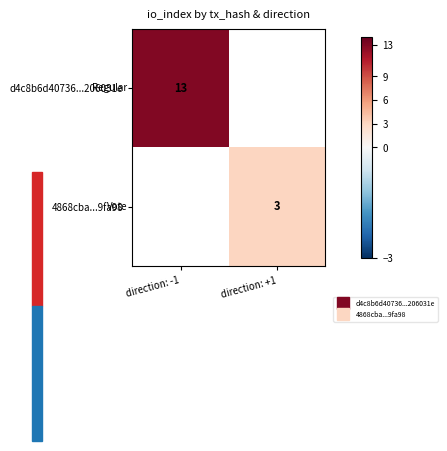

What is the maximum value shown in the chart?

13.0